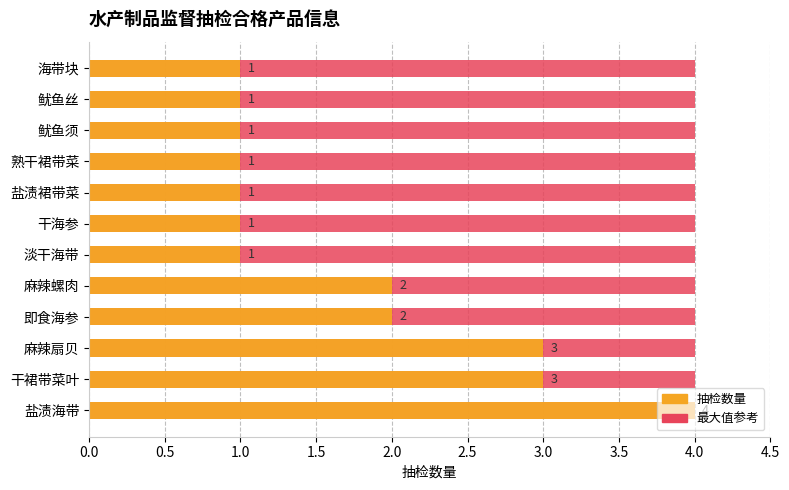

What is the greatest value displayed?

4.0